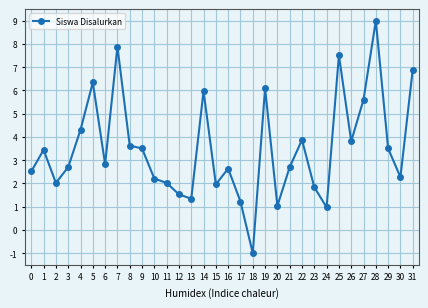

What is the value of the 22nd point from the left?

2.7